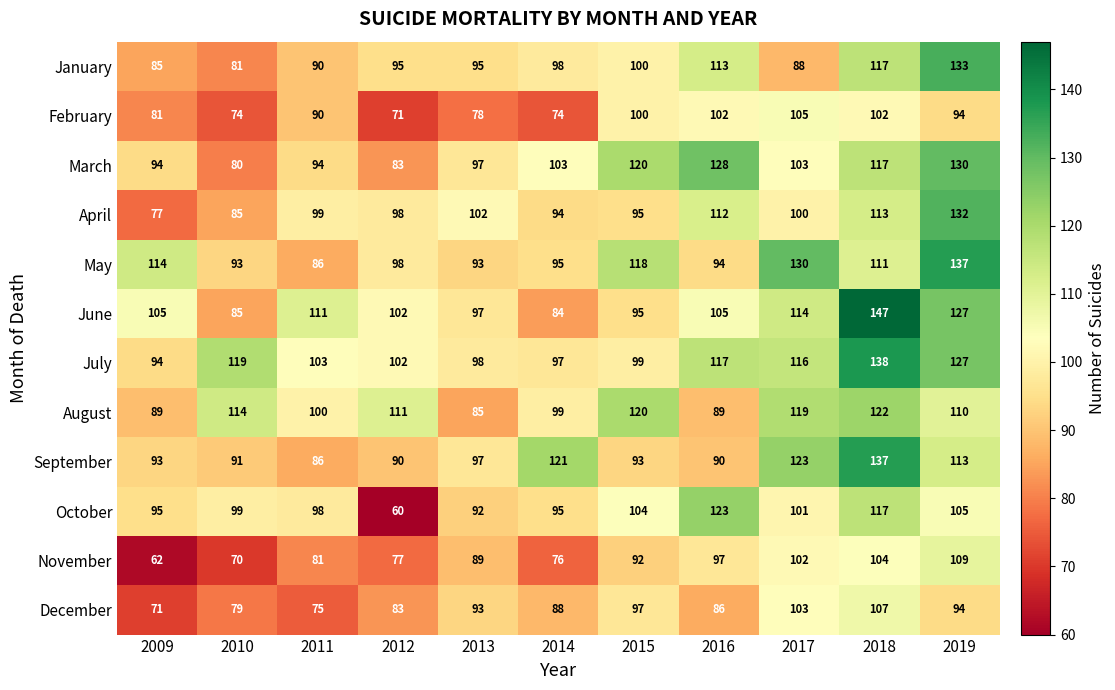

Where is August nearest to the value 103?

2011